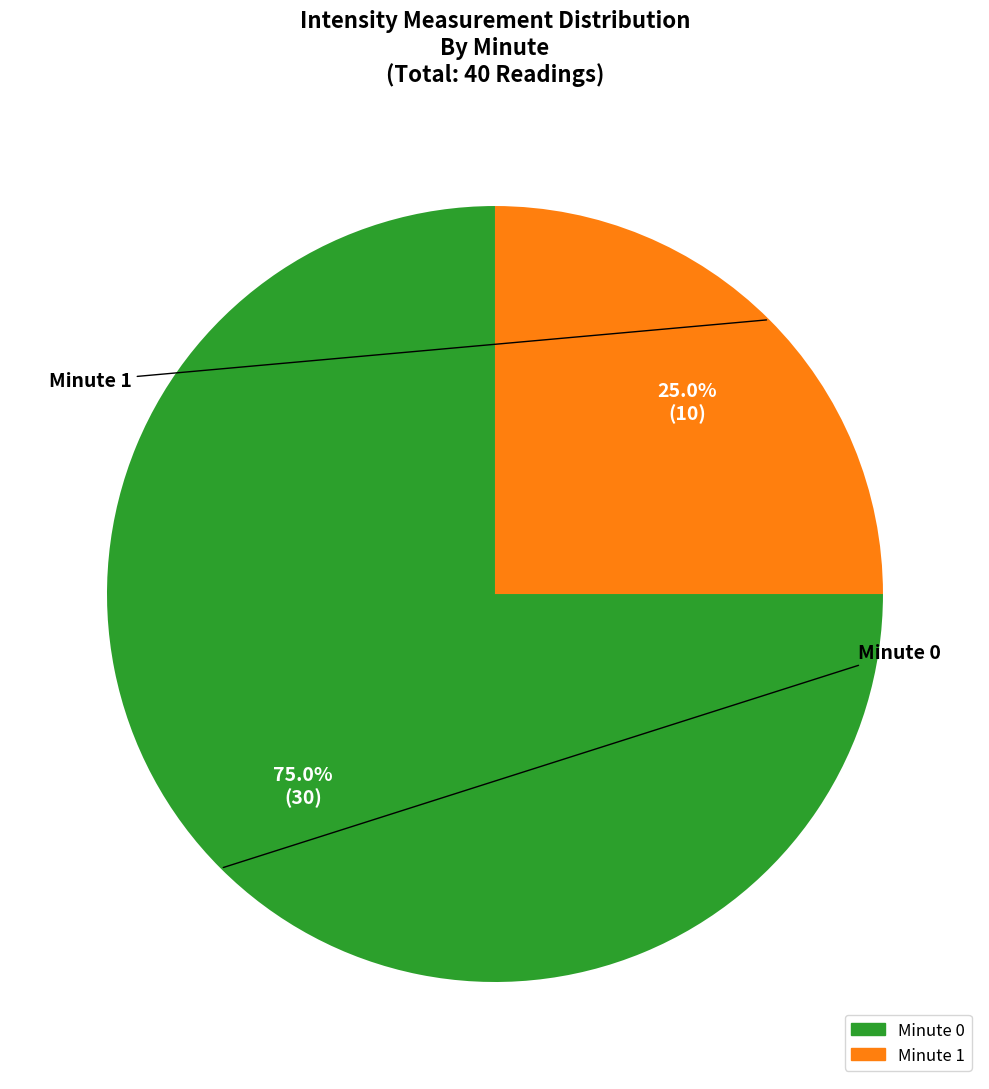

Is there any slice that represents more than half of the pie?

Yes